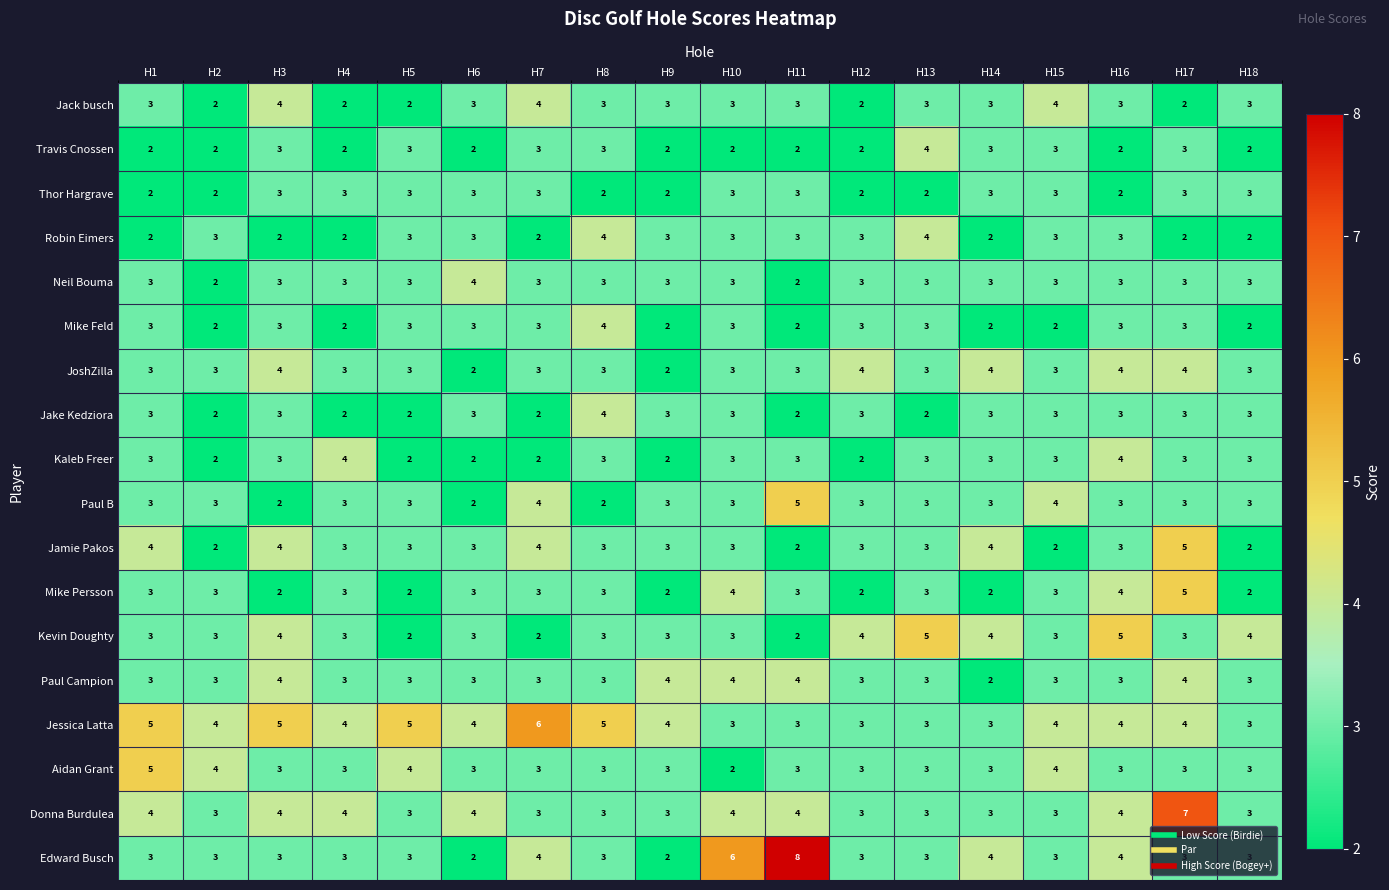

Which series has the largest total across all categories?

Jessica Latta